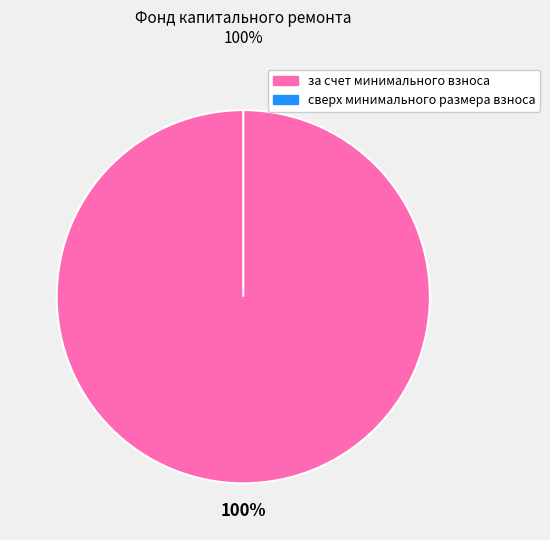

True or false: сверх минимального размера взноса accounts for 0% of the total.

True